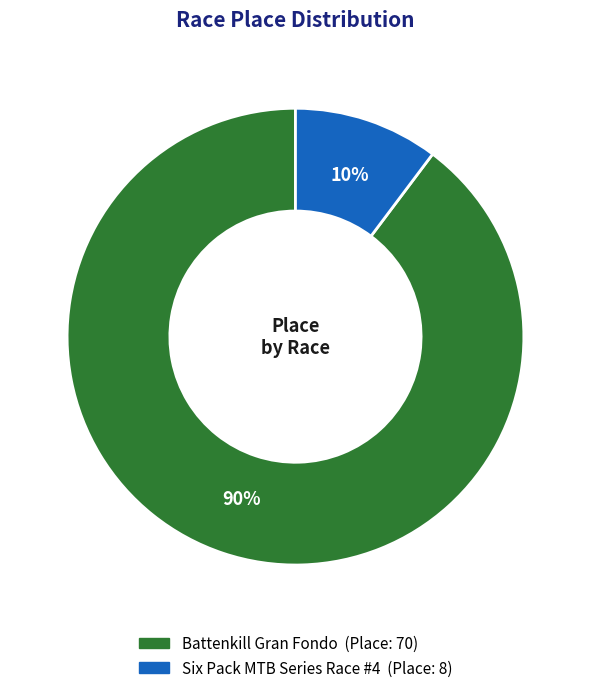

Is Battenkill Gran Fondo the majority of the pie?

Yes